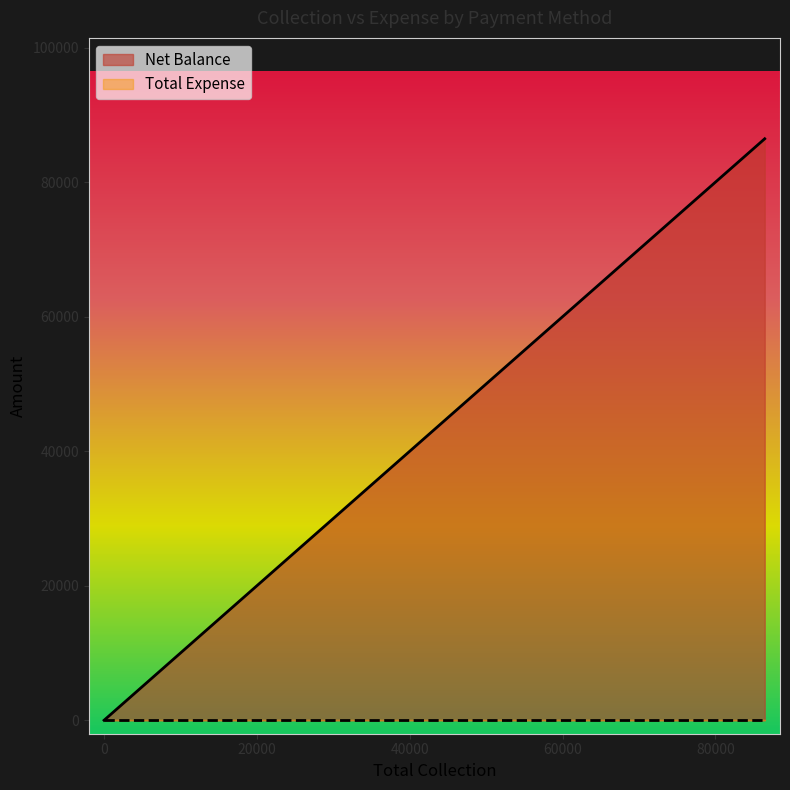

At Other, list the series in order from smallest to largest.

Net Balance, Total Expense